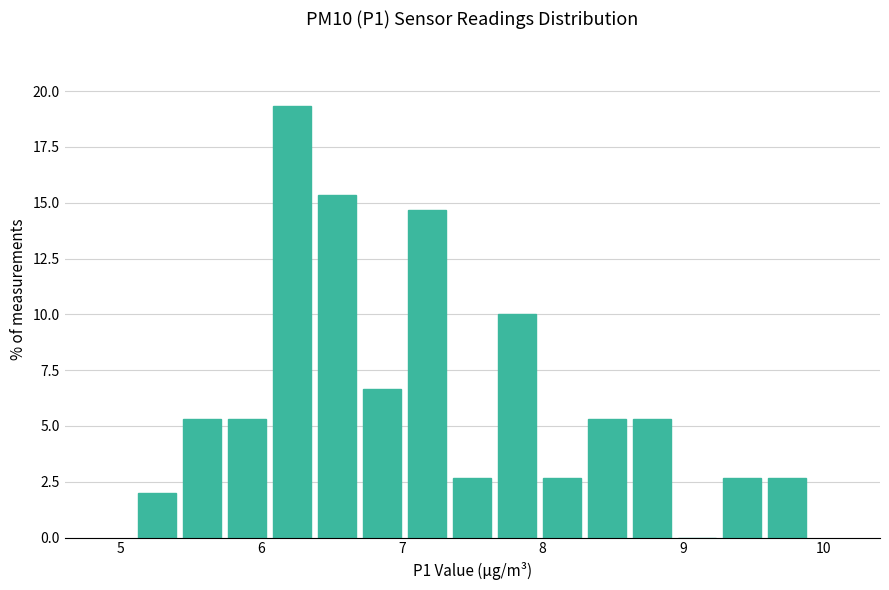

Around what value on the x-axis is the tallest bar? Give the approximate position of its centre, as read against the axis.

6.2